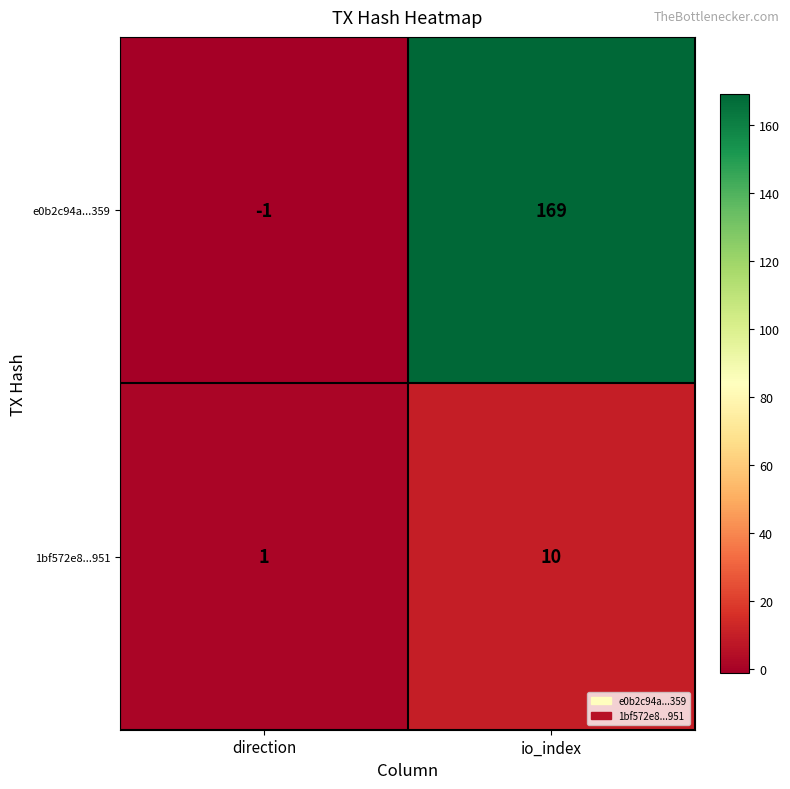

What is the difference between the highest and lowest values at io_index?

159